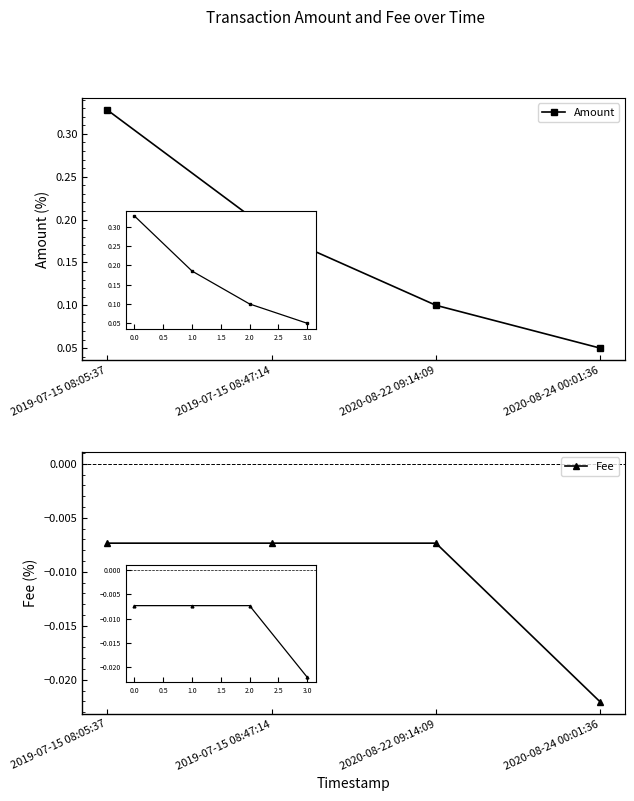

True or false: Amount and Fee cross at least once.

False